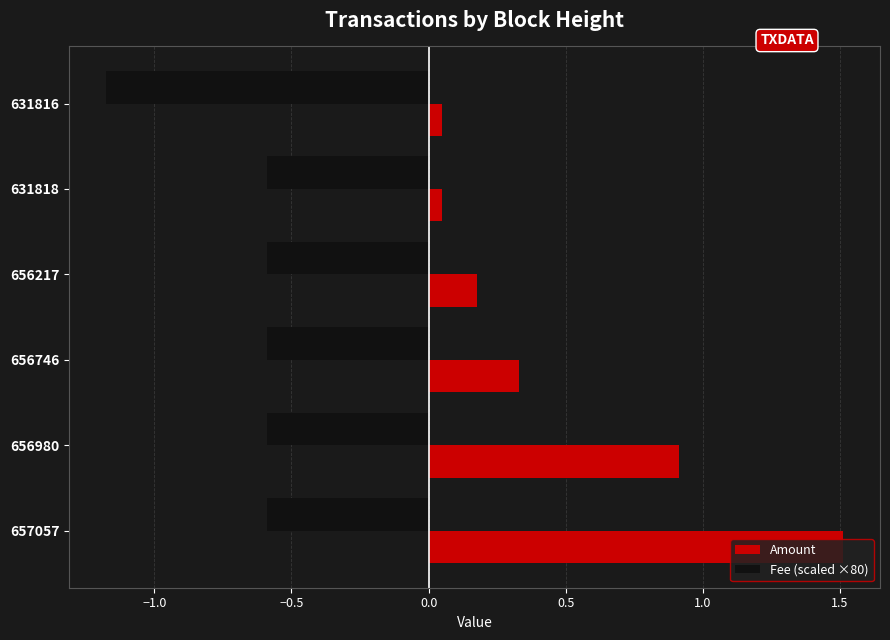

What is the total value across all series at 656217?

-0.4